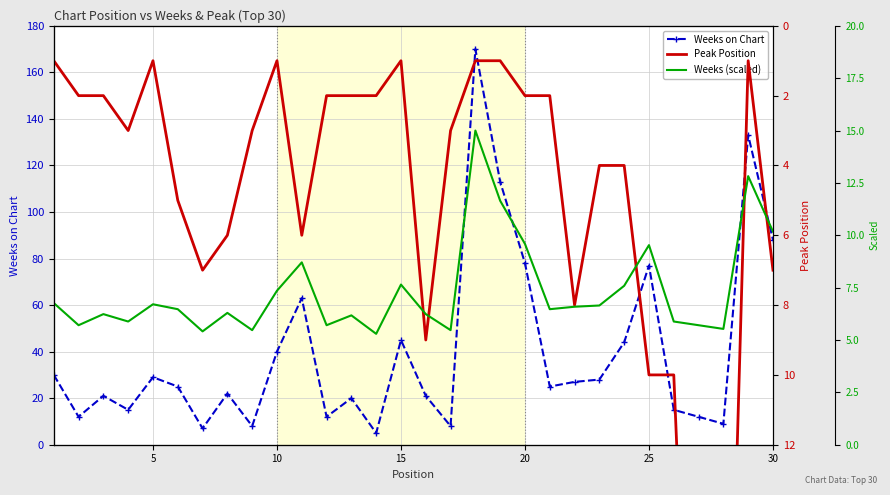

Which series has the widest spread of values?

Weeks on Chart